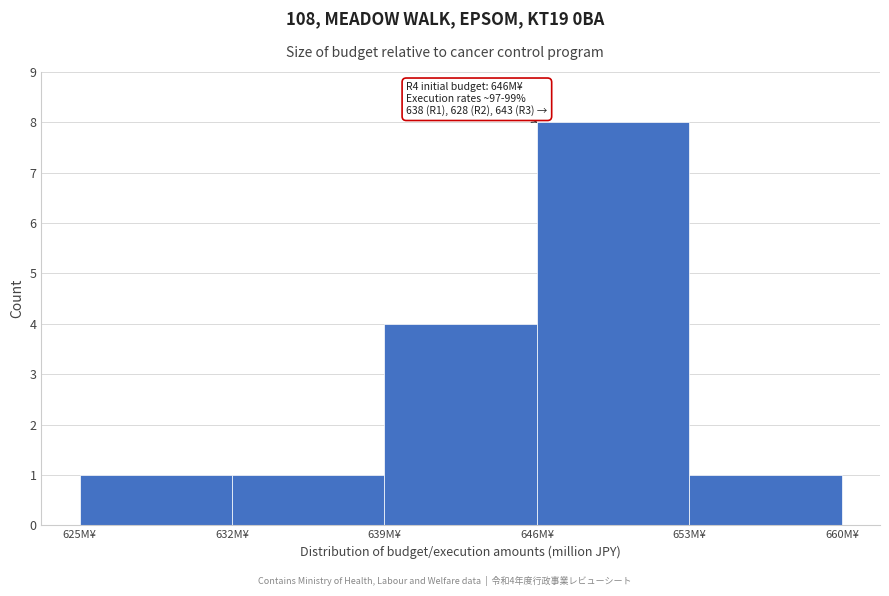

Which range on the x-axis has the tallest bar?

646 to 653